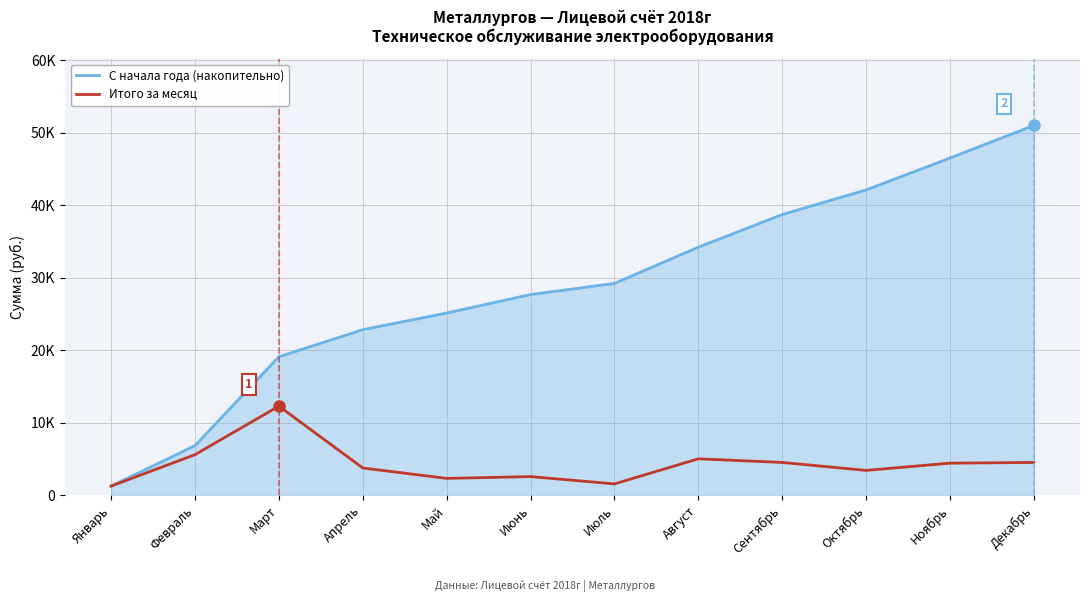

True or false: Итого за месяц and С начала года (накопительно) cross at least once.

False